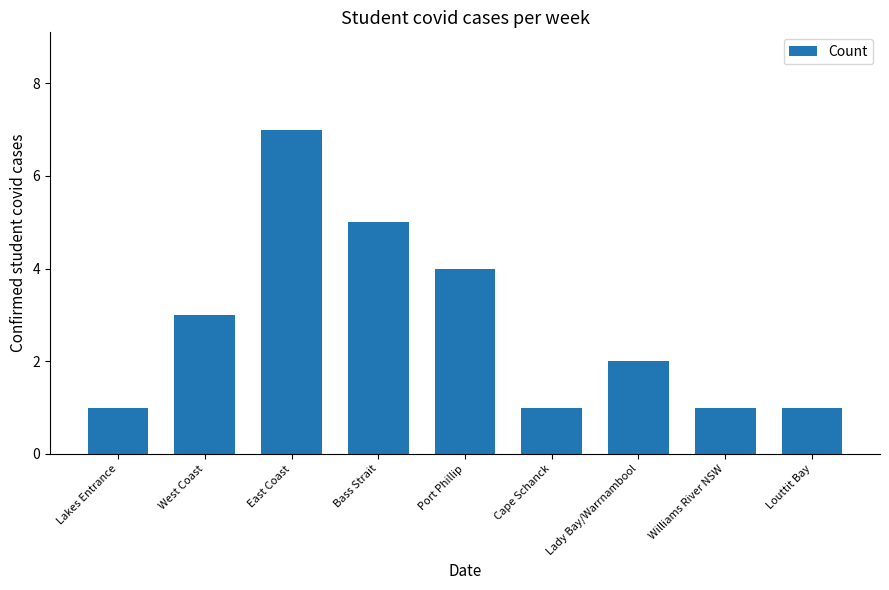

What is the smallest value displayed?

1